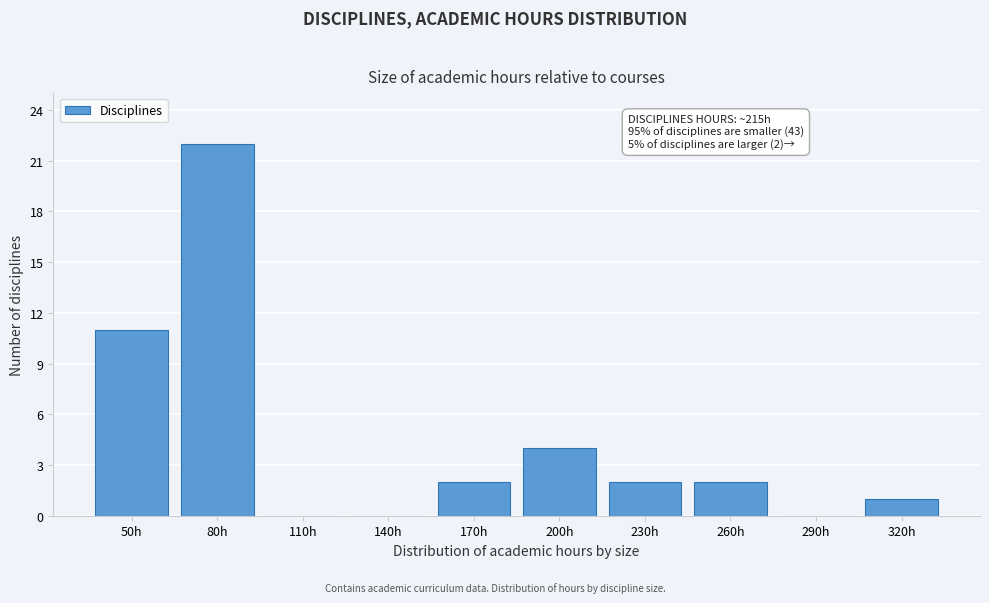

Reading left to right, transcribe all the data shown in this chart.

50h=11	80h=22	110h=0	140h=0	170h=2	200h=4	230h=2	260h=2	290h=0	320h=1